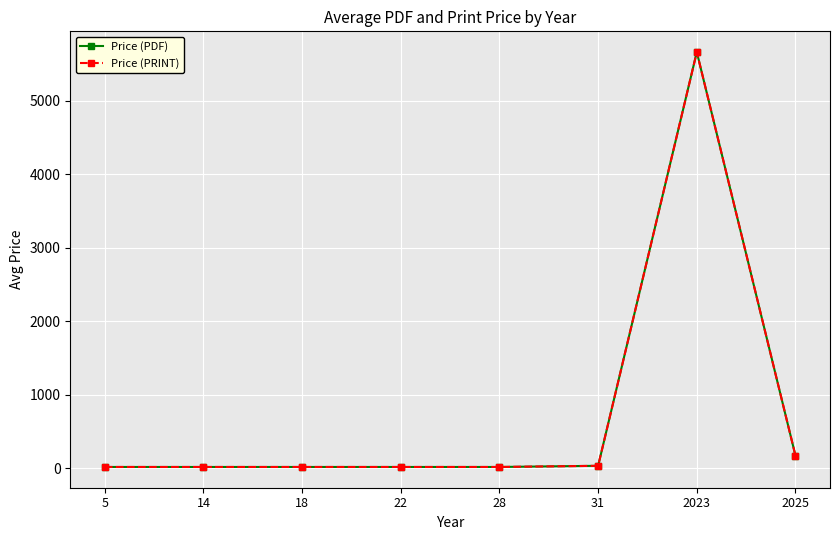

Rank the series by their maximum value, from highest to lowest.

Price (PDF), Price (PRINT)